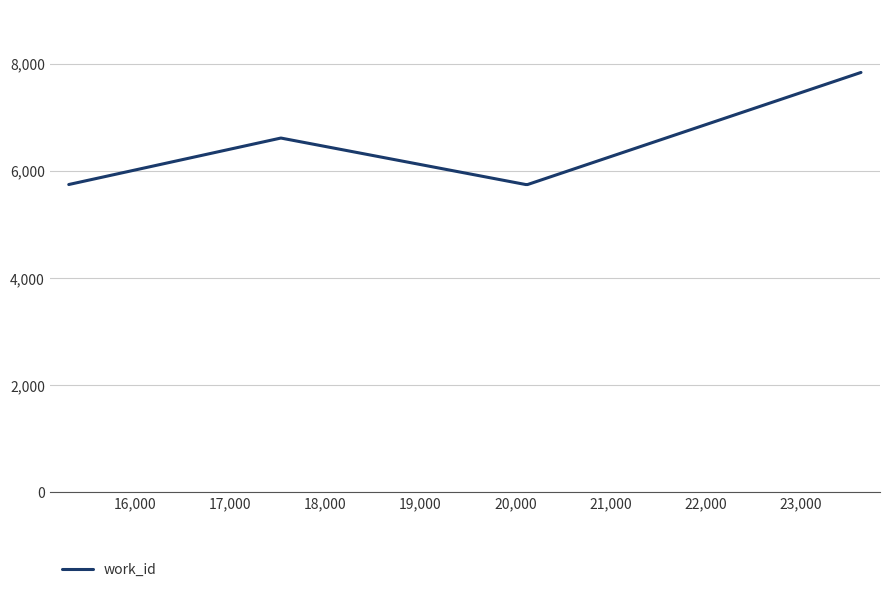

What is the maximum value shown in the chart?

7837